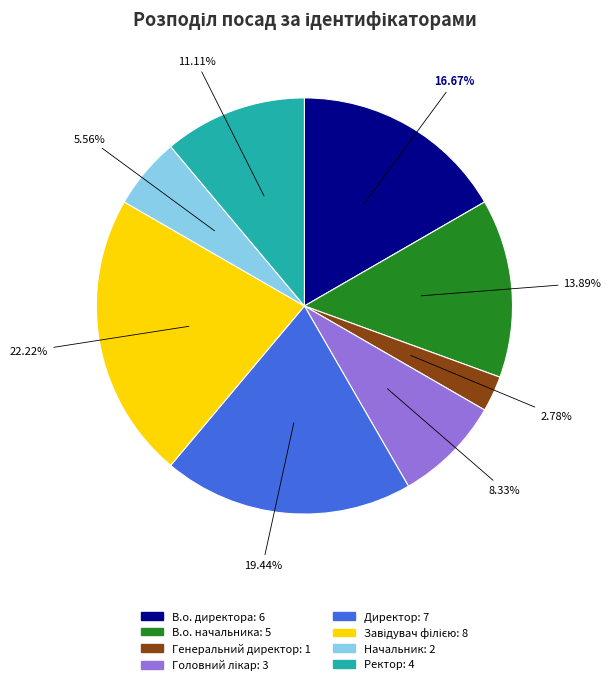

How many slices are in this pie chart?

8